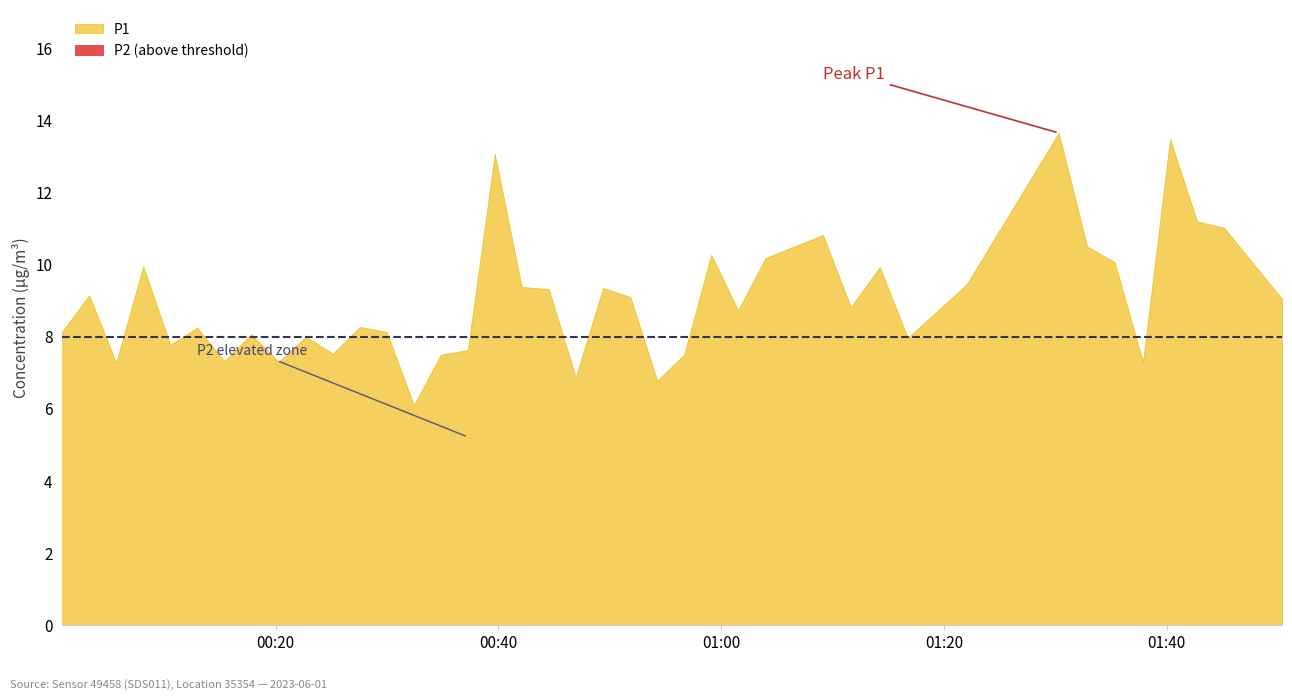

Reading right to left, list all the values displayed in this chart.

P1: 39=9.1	38=11.0	37=11.2	36=13.5	35=7.3	34=10.1	33=10.5	32=13.7	31=9.4	30=8.0	29=9.9	28=8.8	27=10.8	26=10.2	25=8.7	24=10.3	23=7.5	22=6.8	21=9.1	20=9.3	19=6.9	18=9.3	17=9.4	16=13.1	15=7.6	14=7.5	13=6.1	12=8.1	11=8.3	10=7.5	9=8.0	8=7.3	7=8.1	6=7.3	5=8.2	4=7.8	3=9.9	2=7.3	1=9.2	0=8.2
P2: 39=6.7	38=6.9	37=7.0	36=6.6	35=5.5	34=6.0	33=6.4	32=6.1	31=6.2	30=5.8	29=6.3	28=6.3	27=5.8	26=6.1	25=6.0	24=6.5	23=5.8	22=5.6	21=5.7	20=6.3	19=5.2	18=6.5	17=5.5	16=6.6	15=5.2	14=6.0	13=4.6	12=5.0	11=5.4	10=5.2	9=5.3	8=5.2	7=5.5	6=5.4	5=5.0	4=4.8	3=5.4	2=5.4	1=5.6	0=4.9